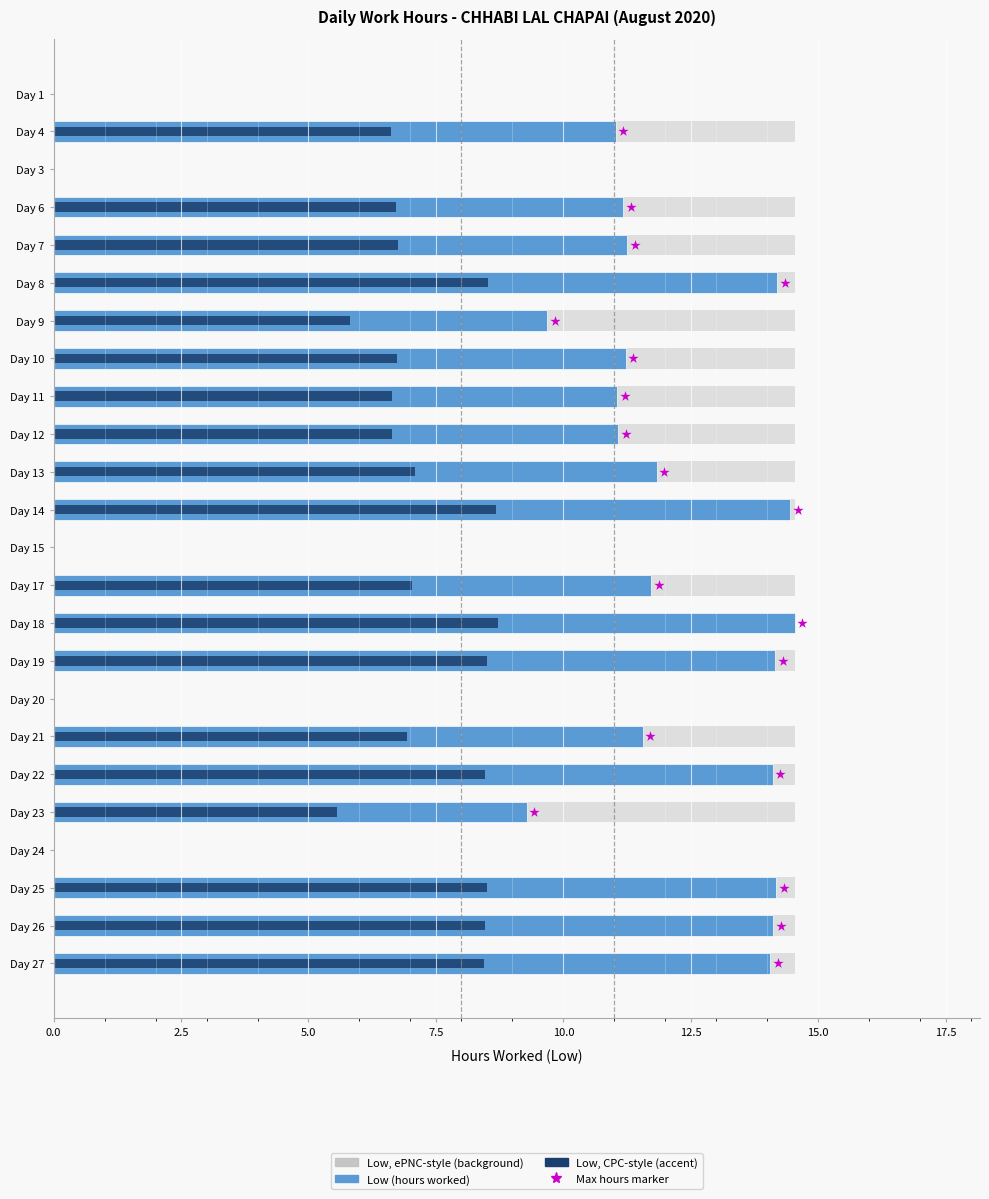

Is the value of Low (60% accent, CPC-style) at Day 10 greater than the value of Low (background, ePNC-style) at Day 10?

No